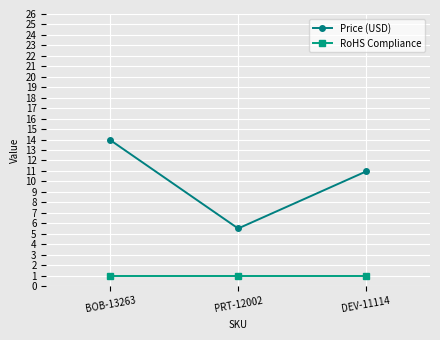

What is the average value of the RoHS Compliance series?

1.0